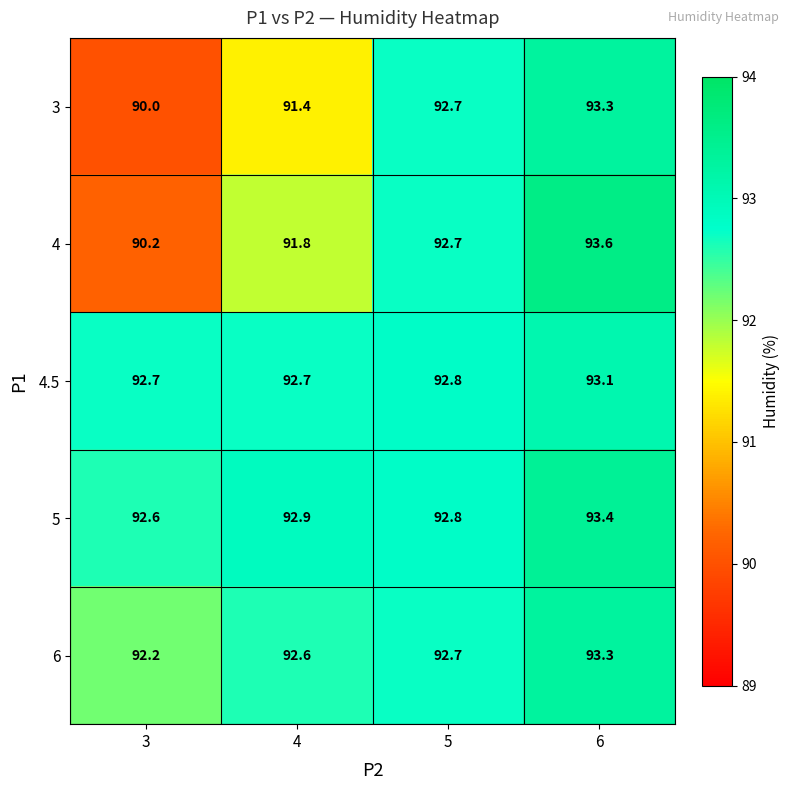

The value of 4.5 at 4 is 92.7. True or false?

True